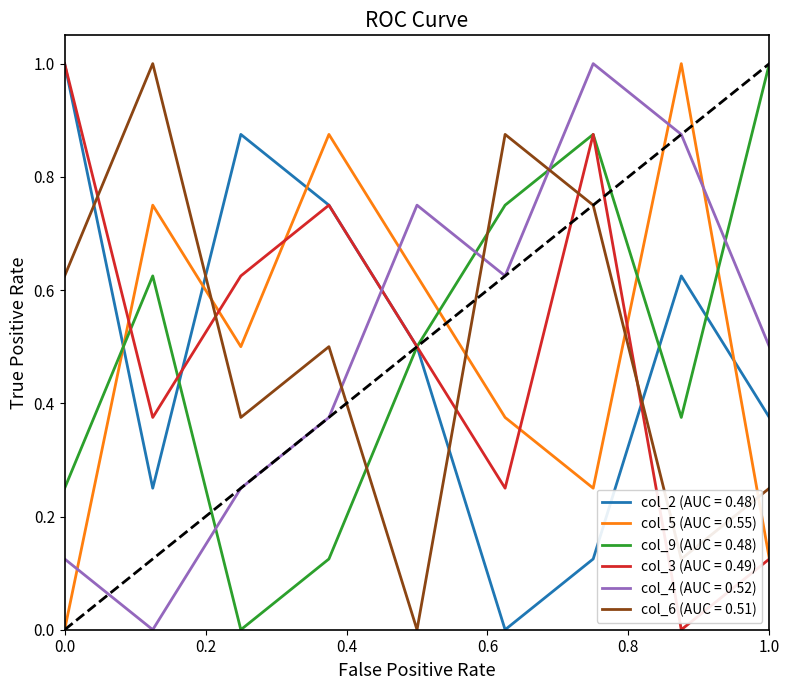

How many intersections are there between col_5 (AUC = 0.55) and col_4 (AUC = 0.52)?

4